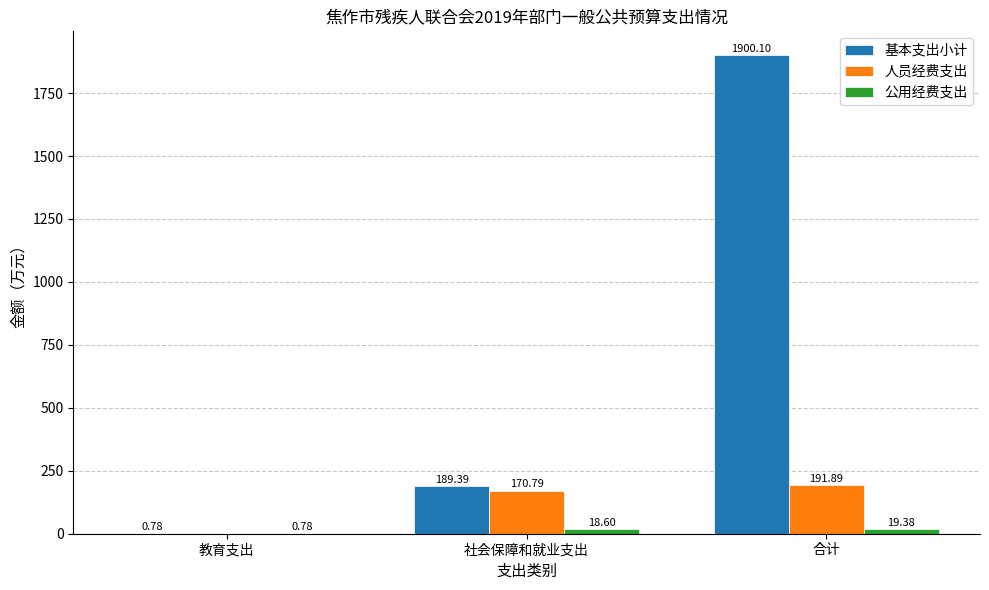

Which category has the highest value across all series?

合计